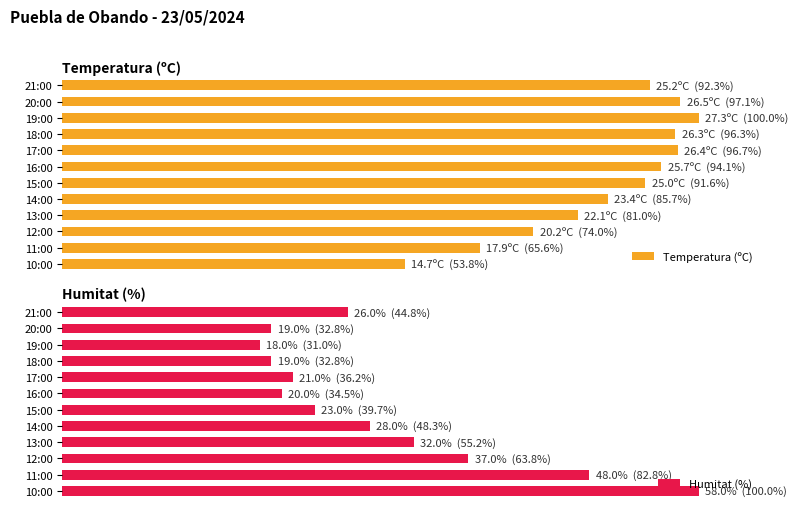

How many bars are there in each group?

2